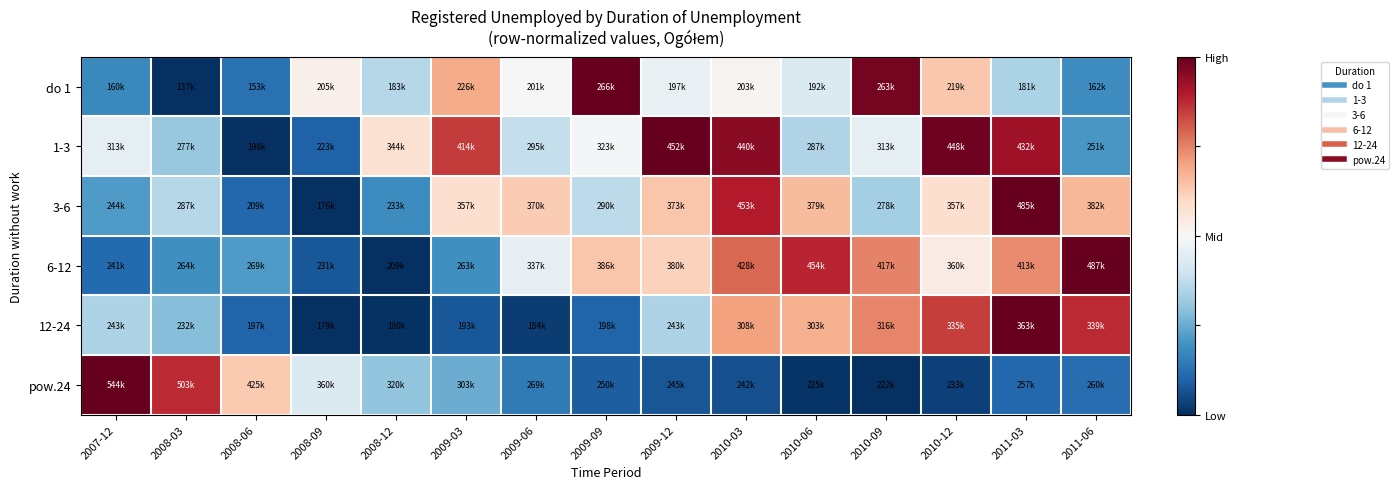

Reading left to right, list all the values displayed in this chart.

do 1: 2007-12=0.2	2008-03=0.0	2008-06=0.1	2008-09=0.5	2008-12=0.4	2009-03=0.7	2009-06=0.5	2009-09=1.0	2009-12=0.5	2010-03=0.5	2010-06=0.4	2010-09=1.0	2010-12=0.6	2011-03=0.3	2011-06=0.2
1-3: 2007-12=0.5	2008-03=0.3	2008-06=0.0	2008-09=0.1	2008-12=0.6	2009-03=0.8	2009-06=0.4	2009-09=0.5	2009-12=1.0	2010-03=1.0	2010-06=0.4	2010-09=0.5	2010-12=1.0	2011-03=0.9	2011-06=0.2
3-6: 2007-12=0.2	2008-03=0.4	2008-06=0.1	2008-09=0.0	2008-12=0.2	2009-03=0.6	2009-06=0.6	2009-09=0.4	2009-12=0.6	2010-03=0.9	2010-06=0.7	2010-09=0.3	2010-12=0.6	2011-03=1.0	2011-06=0.7
6-12: 2007-12=0.1	2008-03=0.2	2008-06=0.2	2008-09=0.1	2008-12=0.0	2009-03=0.2	2009-06=0.5	2009-09=0.6	2009-12=0.6	2010-03=0.8	2010-06=0.9	2010-09=0.7	2010-12=0.5	2011-03=0.7	2011-06=1.0
12-24: 2007-12=0.3	2008-03=0.3	2008-06=0.1	2008-09=0.0	2008-12=0.0	2009-03=0.1	2009-06=0.0	2009-09=0.1	2009-12=0.3	2010-03=0.7	2010-06=0.7	2010-09=0.7	2010-12=0.8	2011-03=1.0	2011-06=0.9
pow.24: 2007-12=1.0	2008-03=0.9	2008-06=0.6	2008-09=0.4	2008-12=0.3	2009-03=0.3	2009-06=0.1	2009-09=0.1	2009-12=0.1	2010-03=0.1	2010-06=0.0	2010-09=0.0	2010-12=0.0	2011-03=0.1	2011-06=0.1